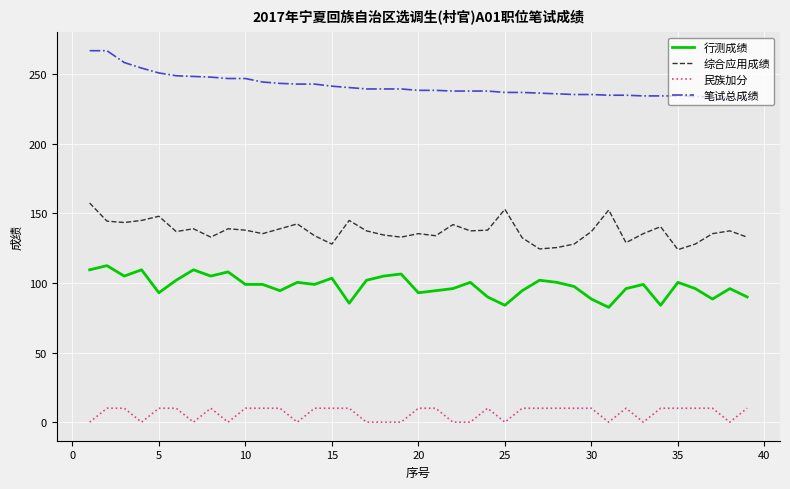

What are all the series names shown in the legend?

行测成绩, 综合应用成绩, 民族加分, 笔试总成绩